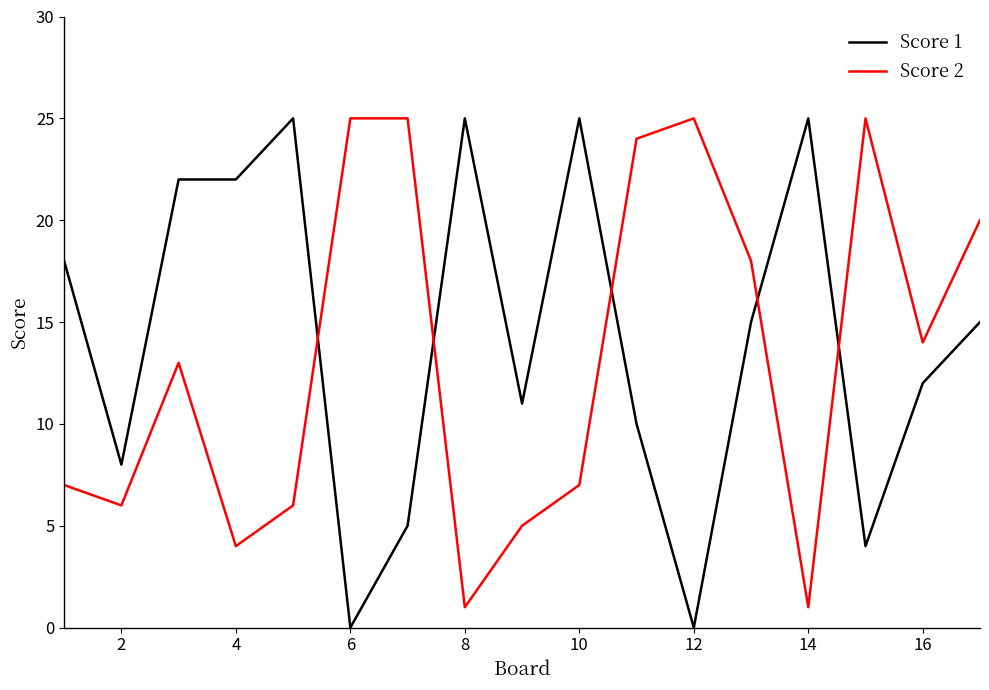

What are all the series names shown in the legend?

Score 1, Score 2